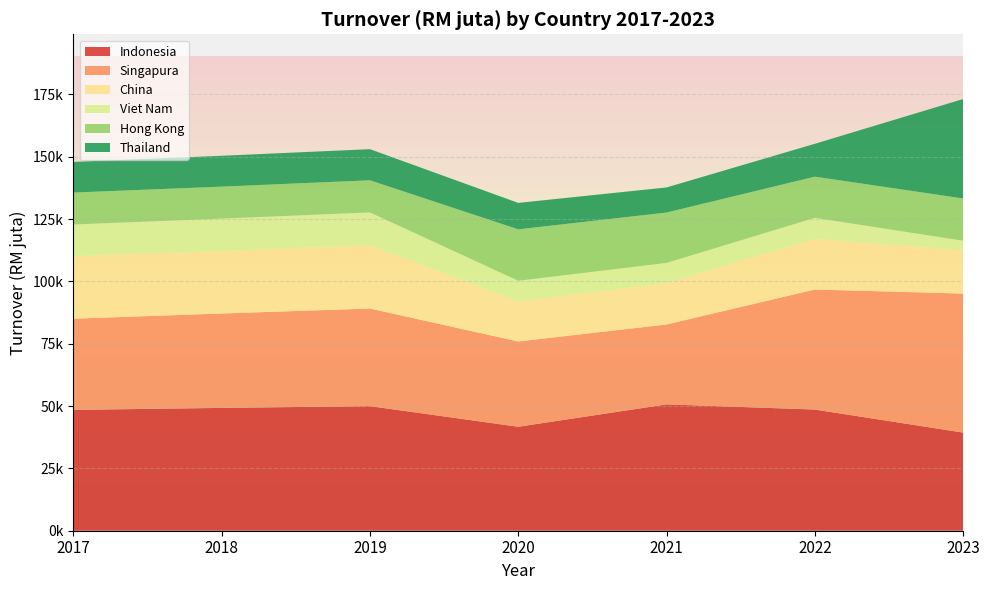

Reading right to left, what are all the values shown in this chart?

Indonesia: 39364.0	48603.5	50676.1	41700.8	49967.6	49266.5	48477.5
Singapura: 55760.0	48148.0	32044.6	34204.2	39156.3	37852.5	36564.8
China: 17290.0	20283.8	16576.5	16031.2	25405.2	25071.2	25080.8
Viet Nam: 3909.0	8470.1	8115.4	8316.5	13142.6	12999.6	12704.3
Hong Kong: 16937.0	16506.6	20206.7	20624.4	12883.7	12820.0	12809.2
Thailand: 39878.0	13176.1	10068.6	10608.7	12478.5	12374.2	12294.6